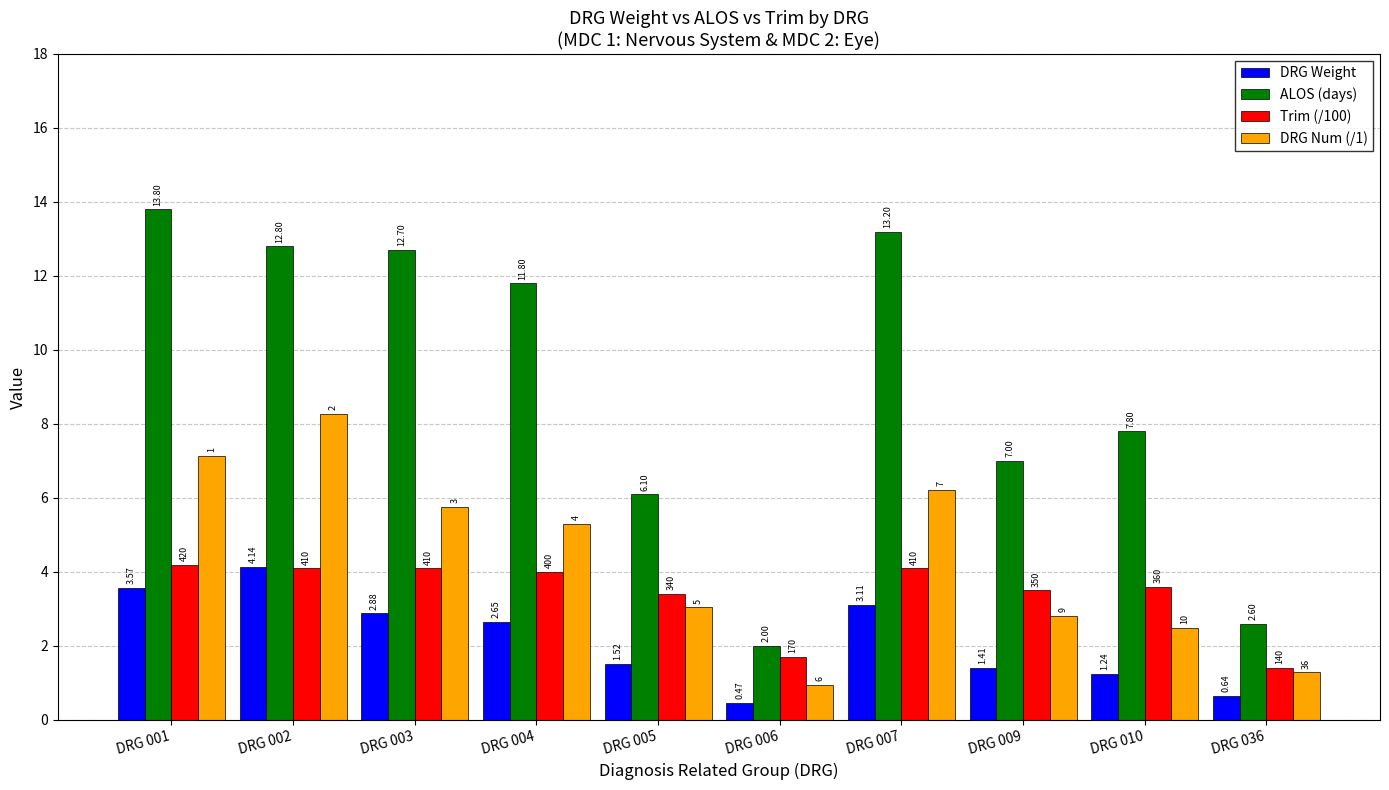

Which series has the largest total across all categories?

ALOS (days)